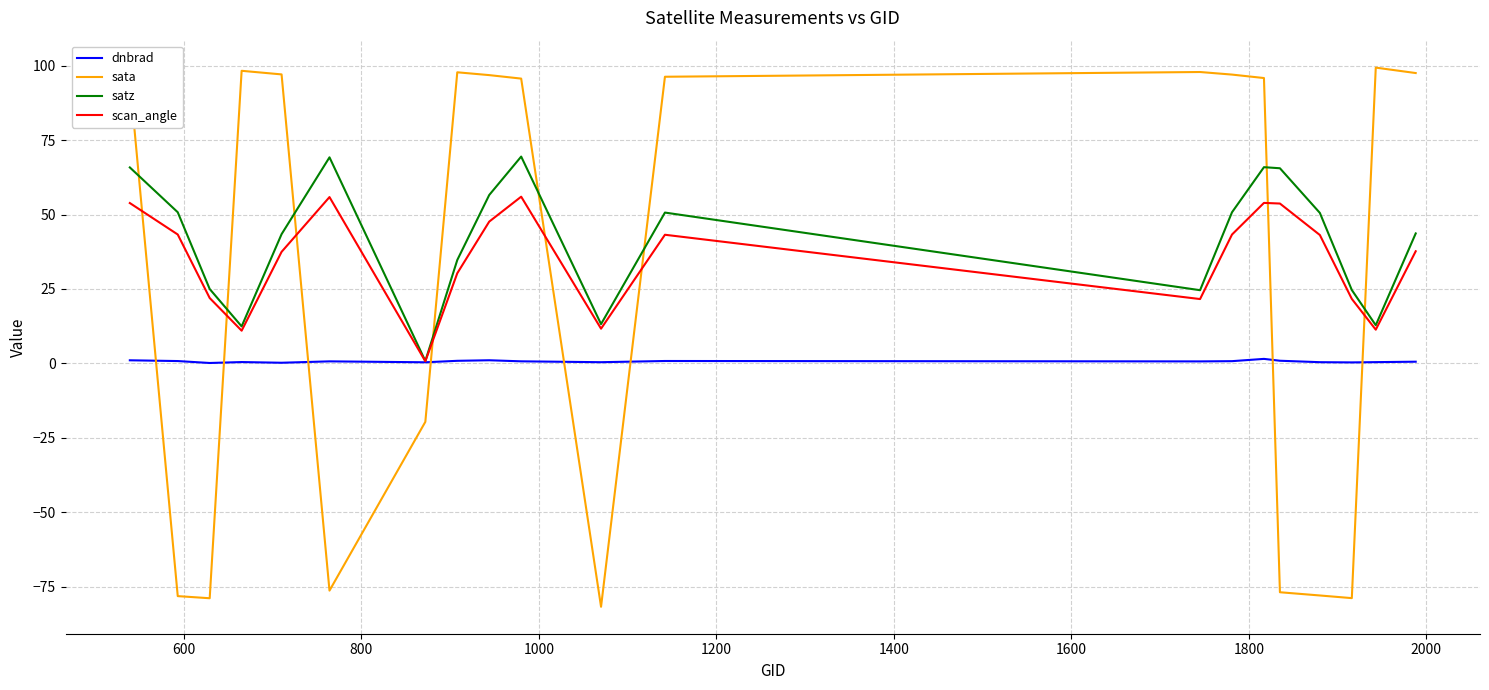

After their last crossing, which series has the higher values: sata or dnbrad?

sata